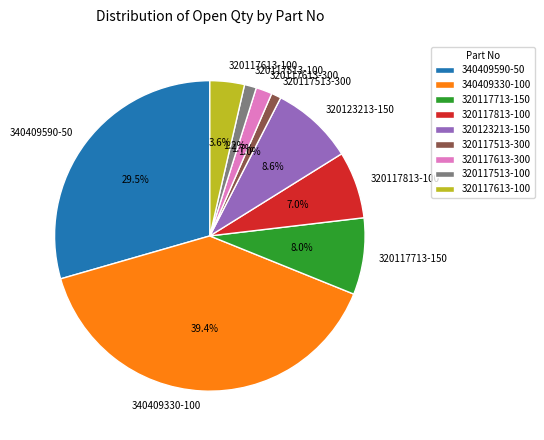

True or false: 320123213-150 accounts for 9% of the total.

True